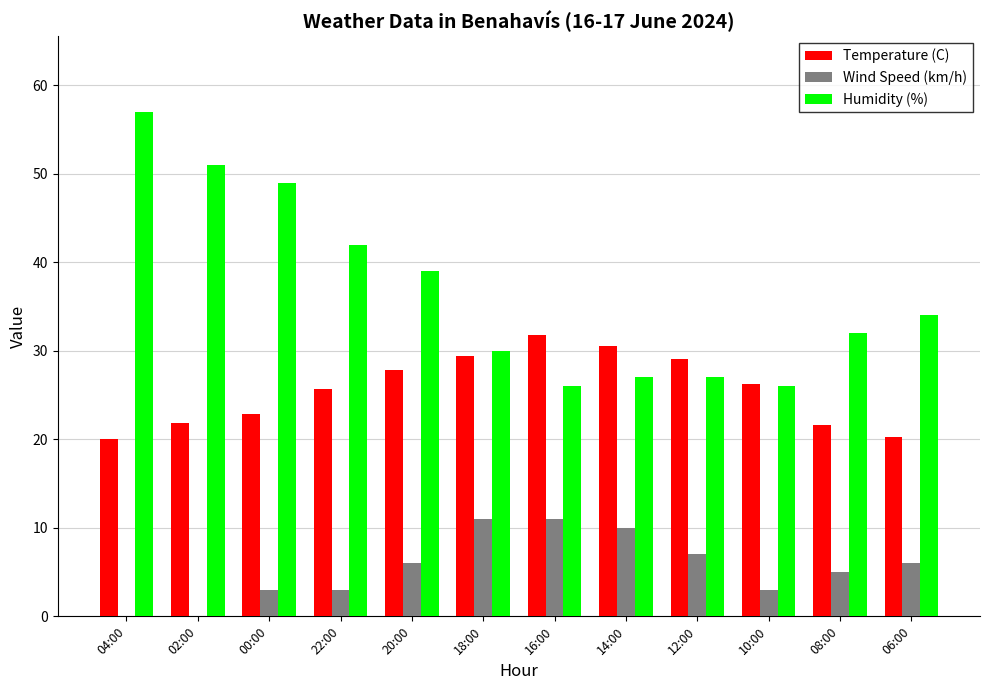

Which label corresponds to the largest value in the chart?

04:00